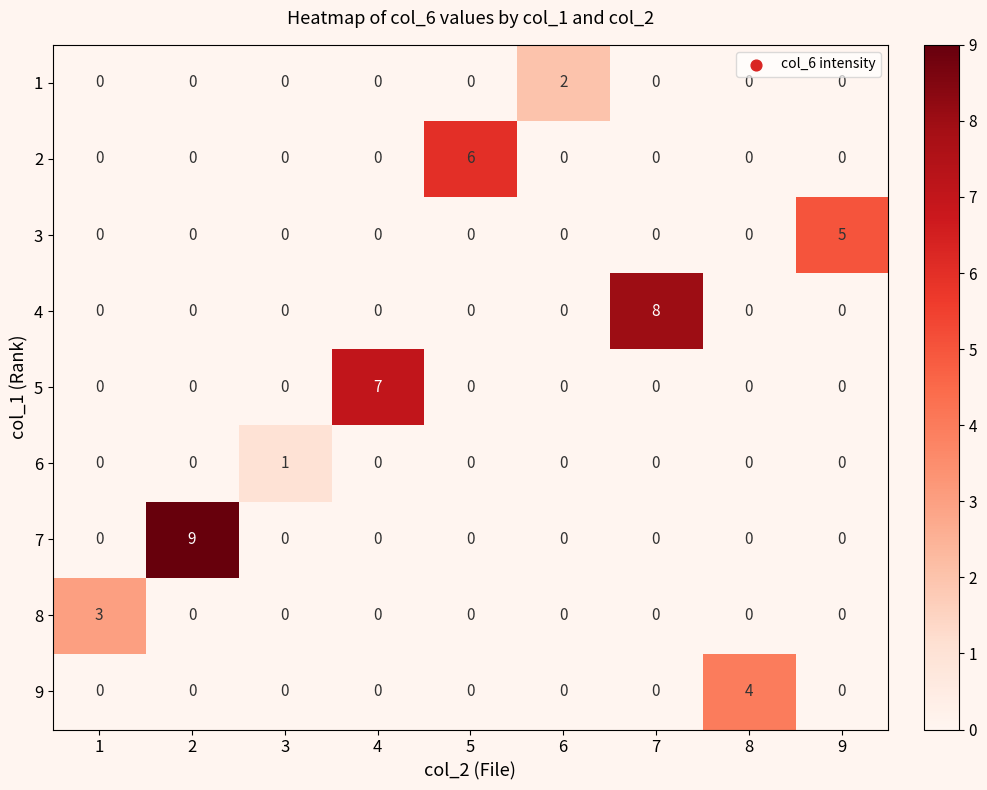

Rank the series by their maximum value, from lowest to highest.

6, 1, 8, 9, 3, 2, 5, 4, 7